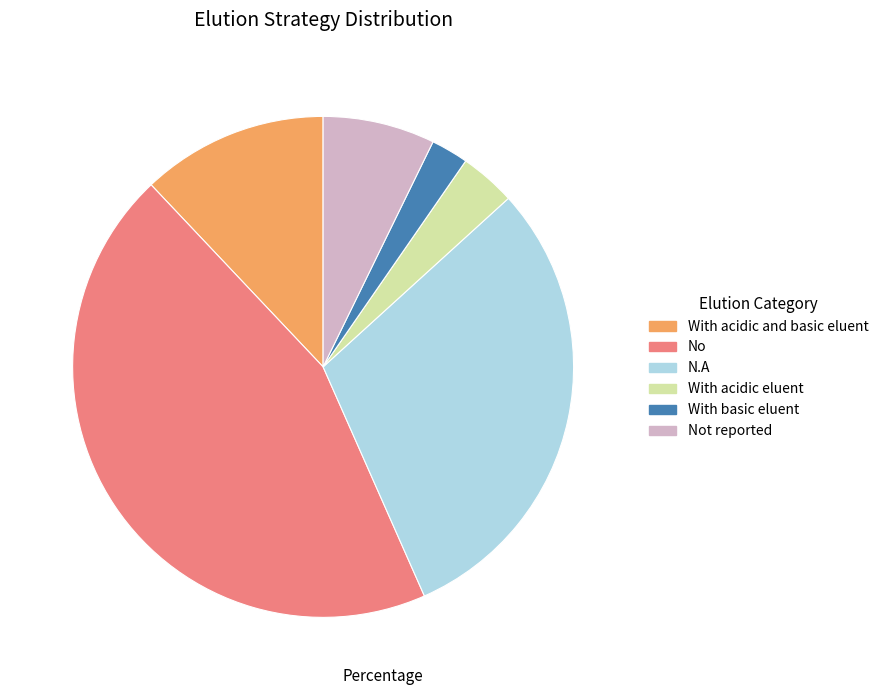

True or false: Not reported accounts for 1% of the total.

False